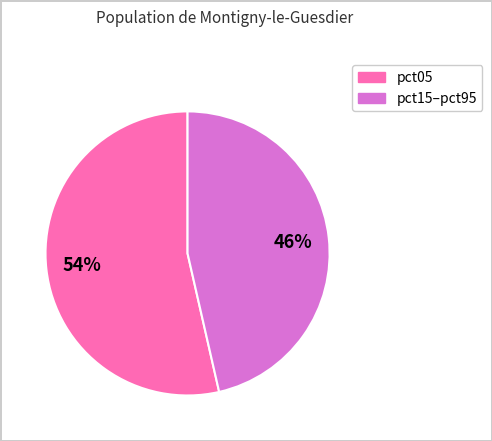

Does any single category account for the majority?

Yes